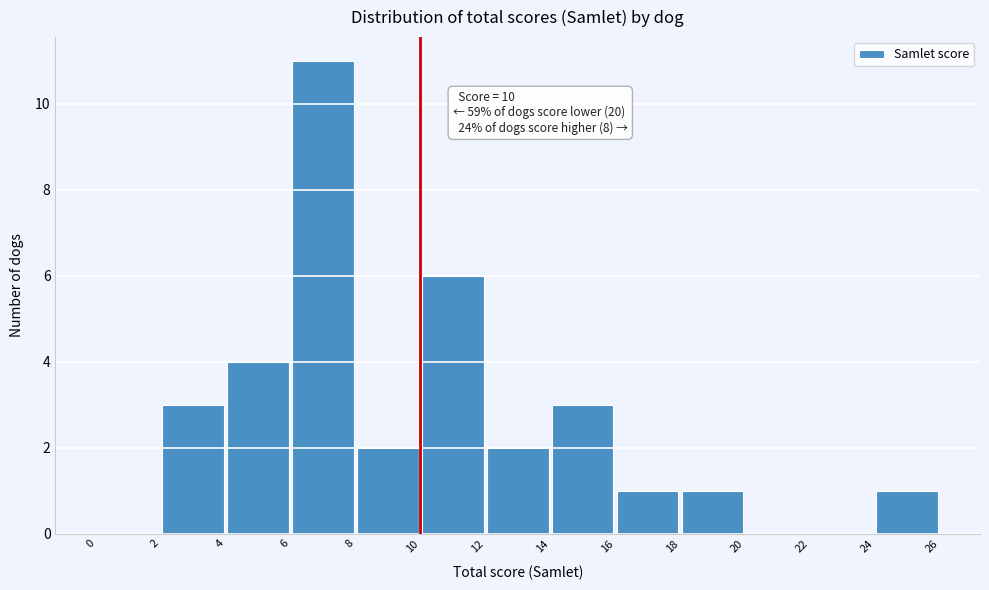

Which range on the x-axis has the tallest bar?

6 to 8